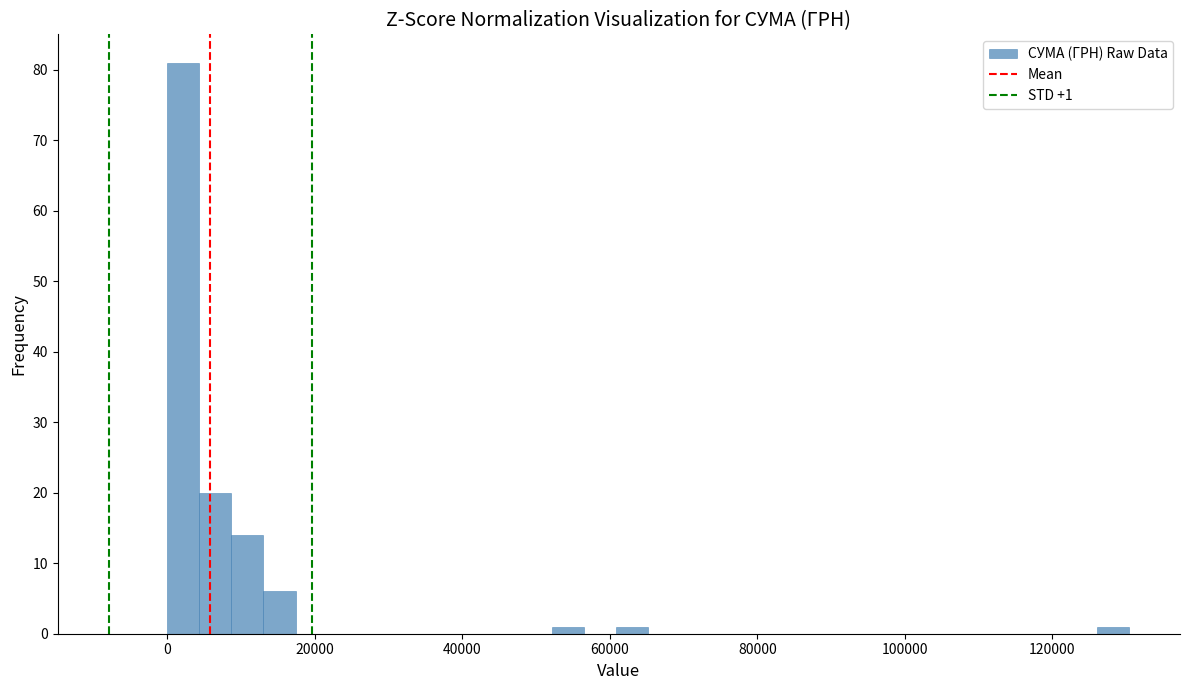

Around what value on the x-axis is the tallest bar? Give the approximate position of its centre, as read against the axis.

2000